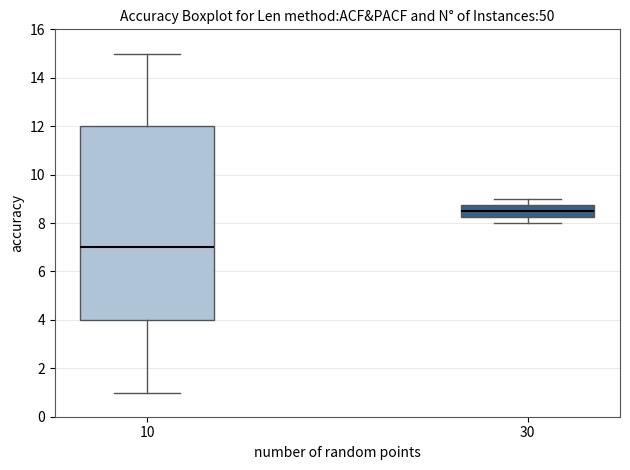

Reading left to right, transcribe this box plot: for each box, give where its median line is, the range the box spans, and where its two whiskers end, as read against the y-axis. The values are not printed on the chart, so give them approximately, as read against the axis.

10: median 7.0, box 4.0 to 12.0, whiskers 1.0 to 15.0
30: median 8.6, box 8.2 to 8.8, whiskers 8.0 to 9.0